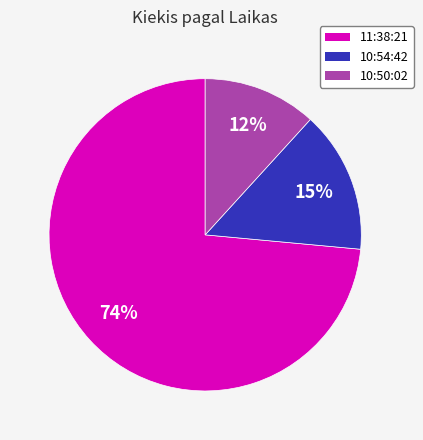

Which has a higher value, 10:50:02 or 11:38:21?

11:38:21